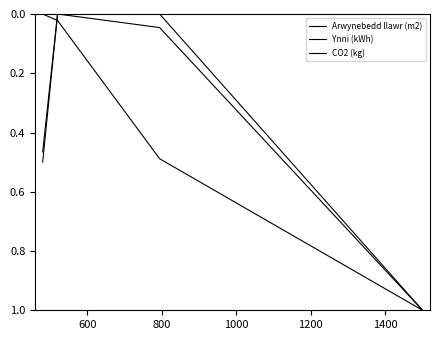

Does the chart have visible grid lines?

No